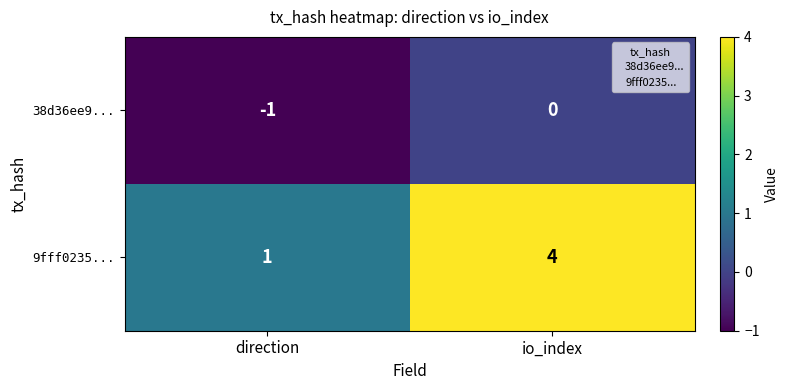

What is the difference between the maximum and minimum values in the 9fff0235... series?

3